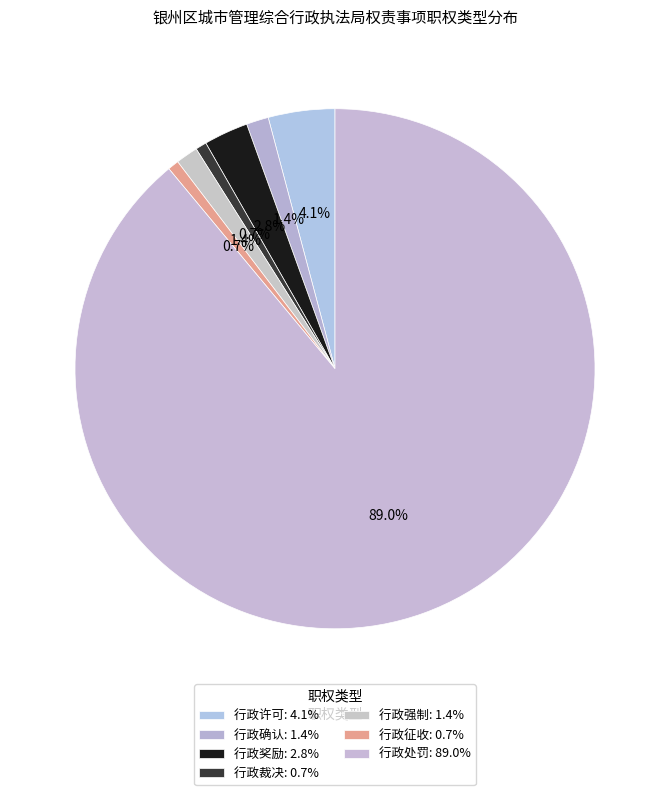

To the nearest percent, what percentage of the pie is 行政征收?

1%